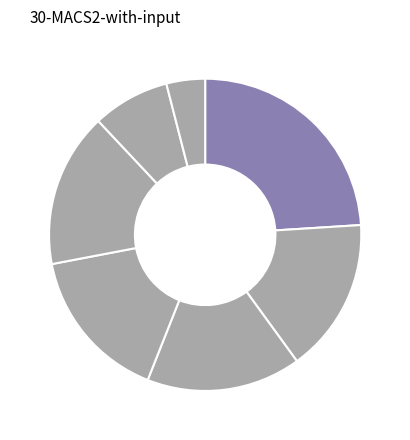

Is the sum of دانشگاه صنعتی شاهرود and دانشگاه اصفهان greater than half?

No